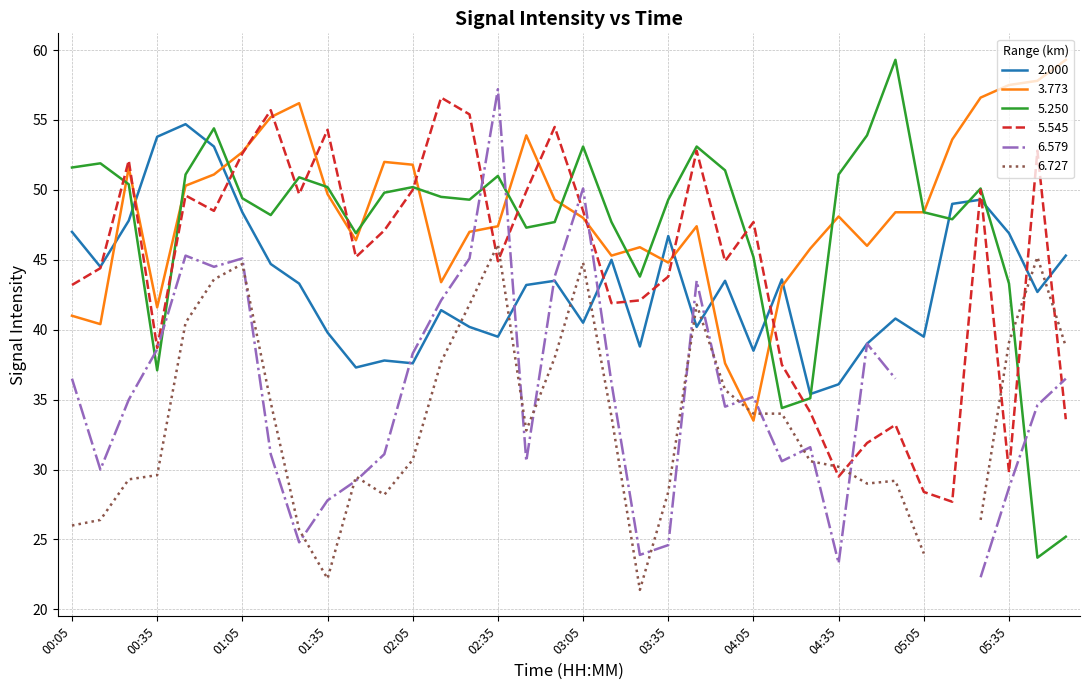

True or false: 5.545 and 2.000 intersect in this chart.

True